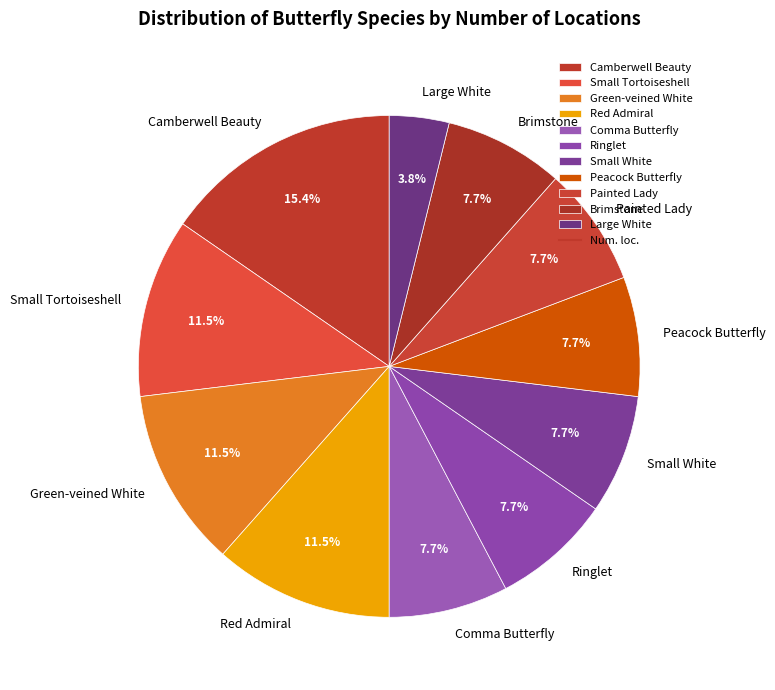

Count the number of slices in the pie.

11